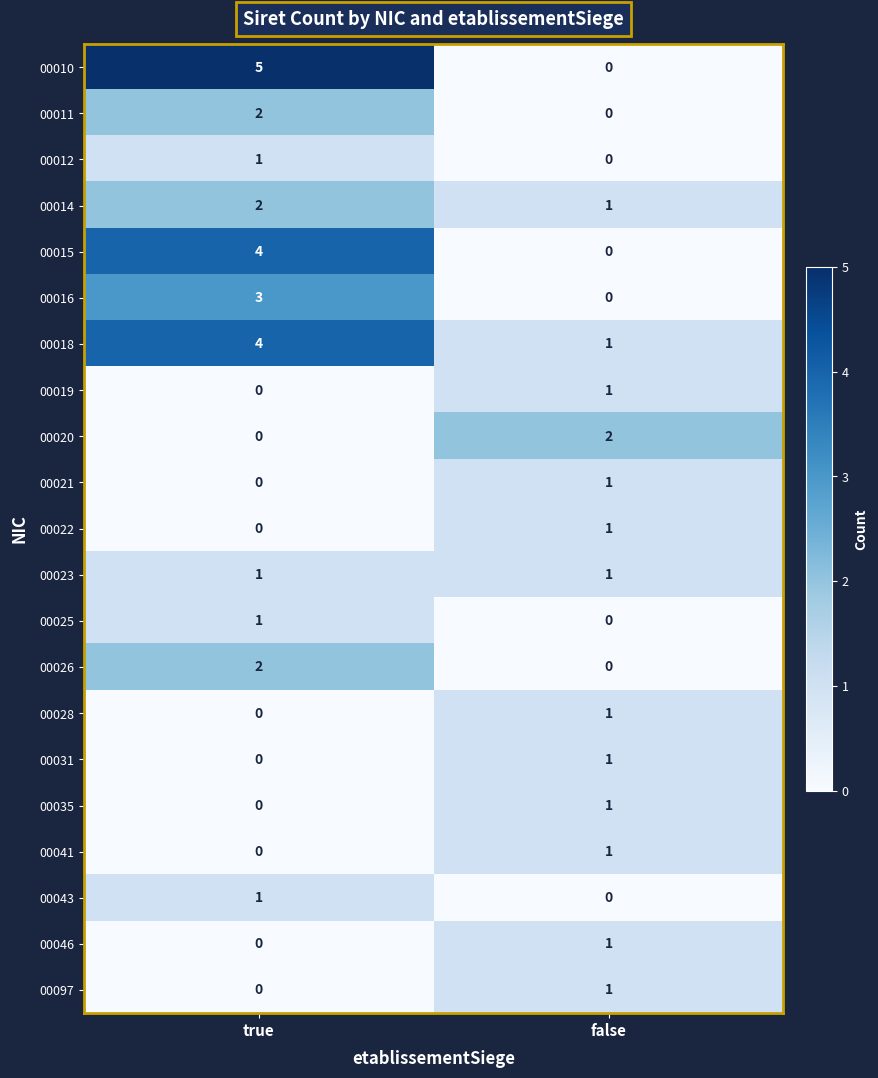

Is it true that 00011 equals 0 at false?

True